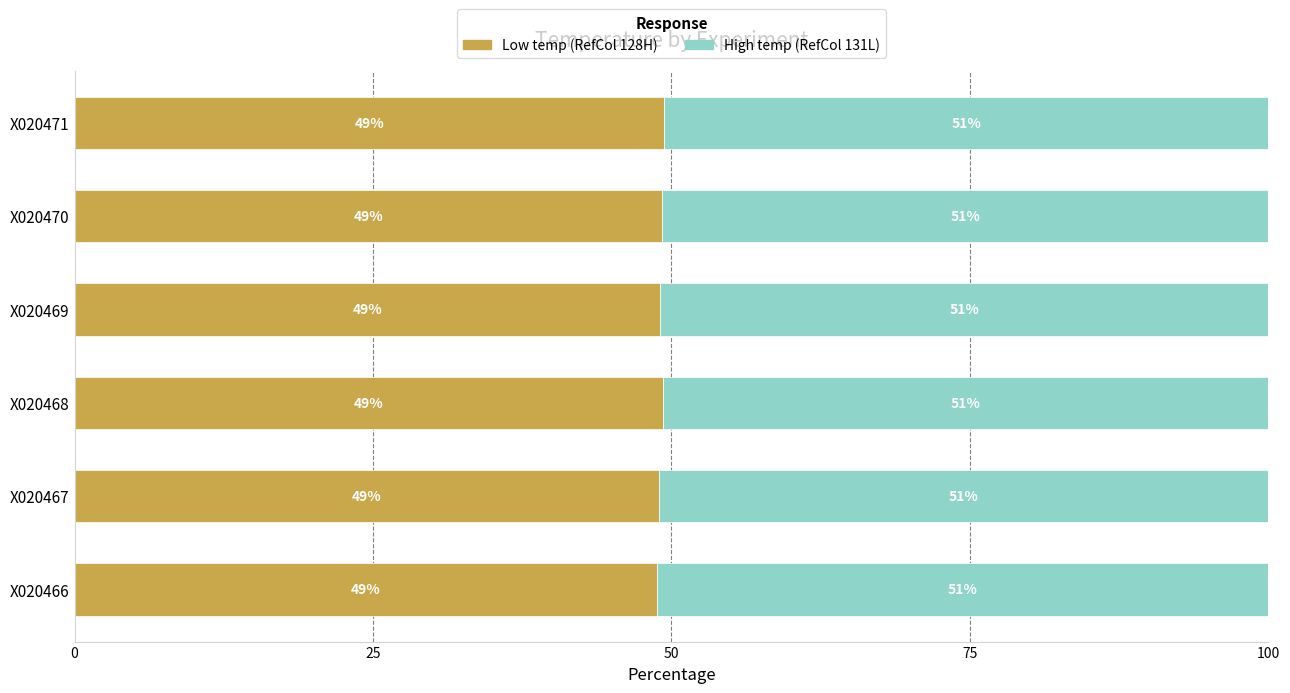

What is the total value across all series at X020467?

100.0